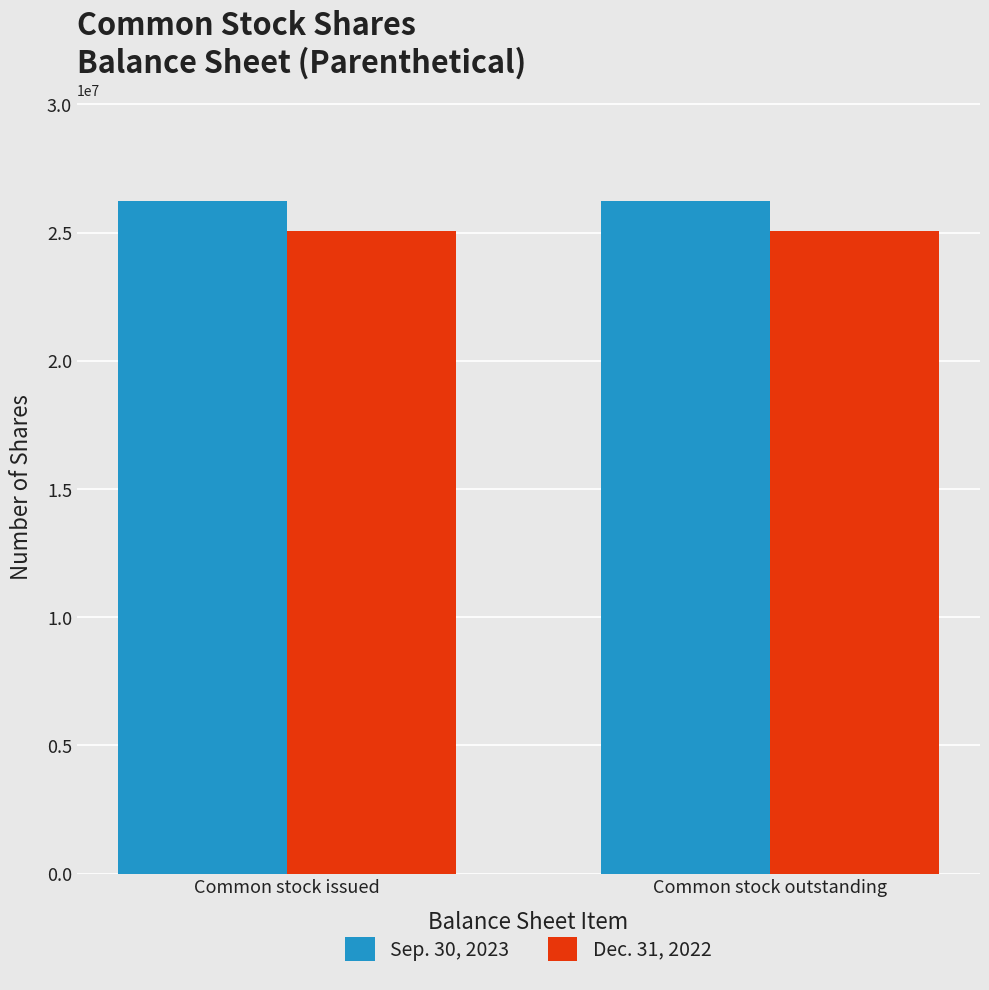

What is the spread (max minus min) of values at Common stock issued?

1199184